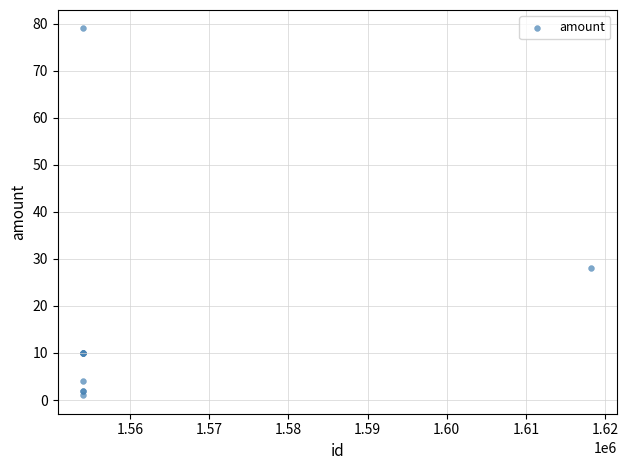

What Y value in the scatter plot is closest to 39?

28.0